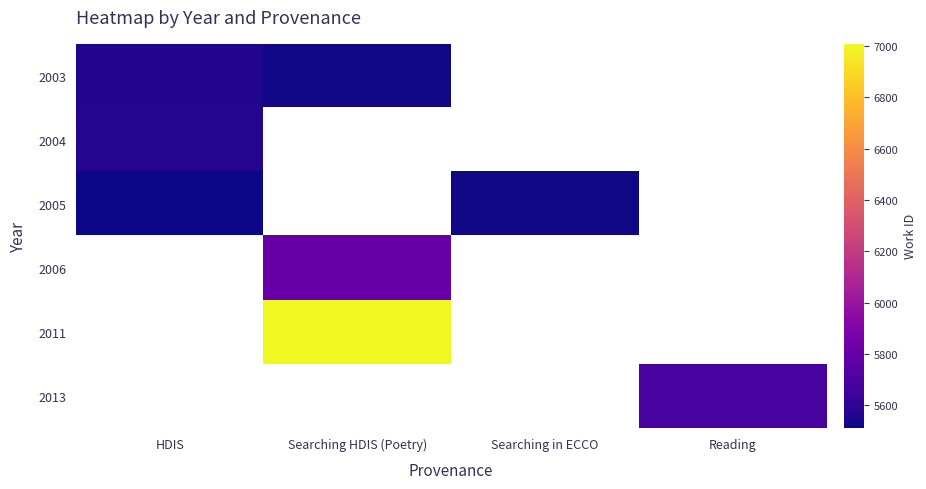

What is the maximum value for 2004?

5570.0